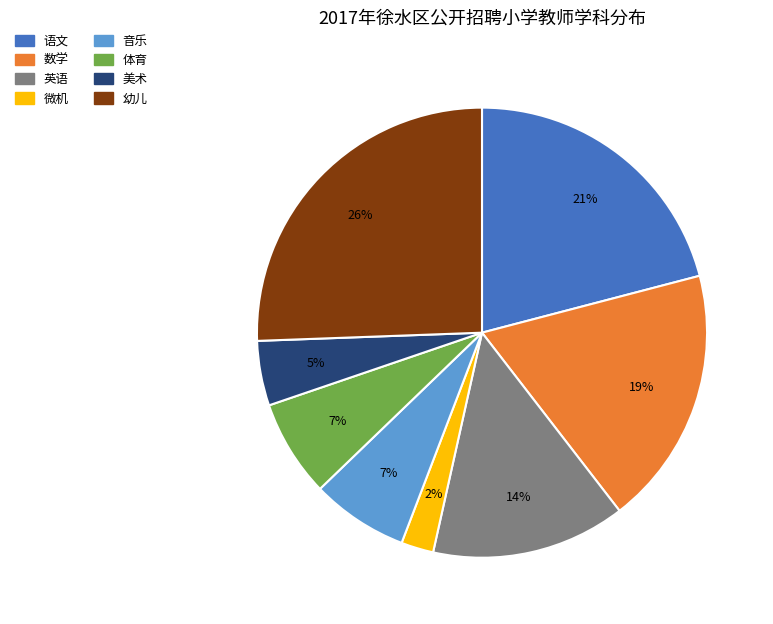

What portion of the pie excludes 幼儿?

74.4%